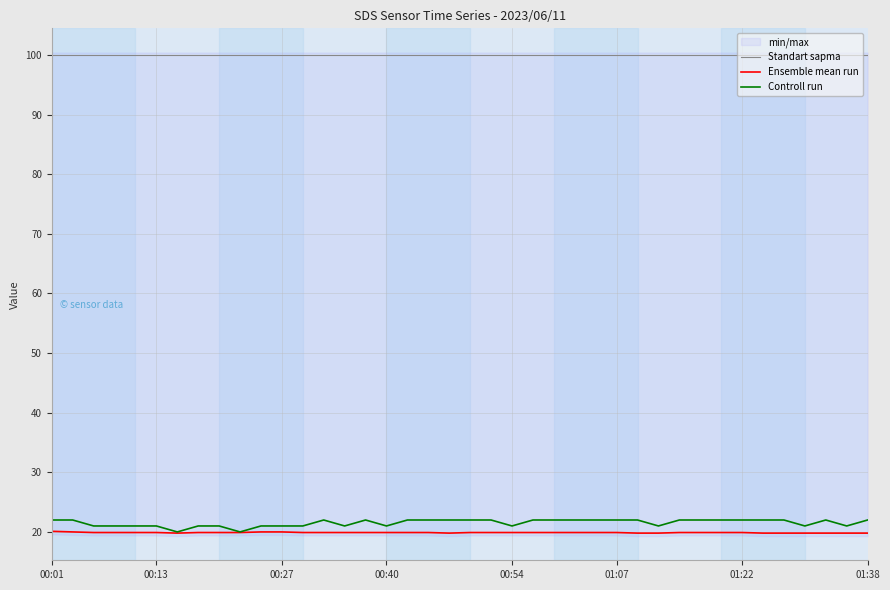

Reading right to left, what are all the values shown in this chart?

Standart sapma: 99.9	99.9	99.9	99.9	99.9	99.9	99.9	99.9	99.9	99.9	99.9	99.9	99.9	99.9	99.9	99.9	99.9	99.9	99.9	99.9	99.9	99.9	99.9	99.9	99.9	99.9	99.9	99.9	99.9	99.9	99.9	99.9	99.9	99.9	99.9	99.9	99.9	99.9	99.9	99.9
Ensemble mean run: 19.8	19.8	19.8	19.8	19.8	19.8	19.9	19.9	19.9	19.9	19.8	19.8	19.9	19.9	19.9	19.9	19.9	19.9	19.9	19.9	19.8	19.9	19.9	19.9	19.9	19.9	19.9	19.9	20.0	20.0	19.9	19.9	19.9	19.8	19.9	19.9	19.9	19.9	20.0	20.1
Controll run: 22.0	21.0	22.0	21.0	22.0	22.0	22.0	22.0	22.0	22.0	21.0	22.0	22.0	22.0	22.0	22.0	22.0	21.0	22.0	22.0	22.0	22.0	22.0	21.0	22.0	21.0	22.0	21.0	21.0	21.0	20.0	21.0	21.0	20.0	21.0	21.0	21.0	21.0	22.0	22.0